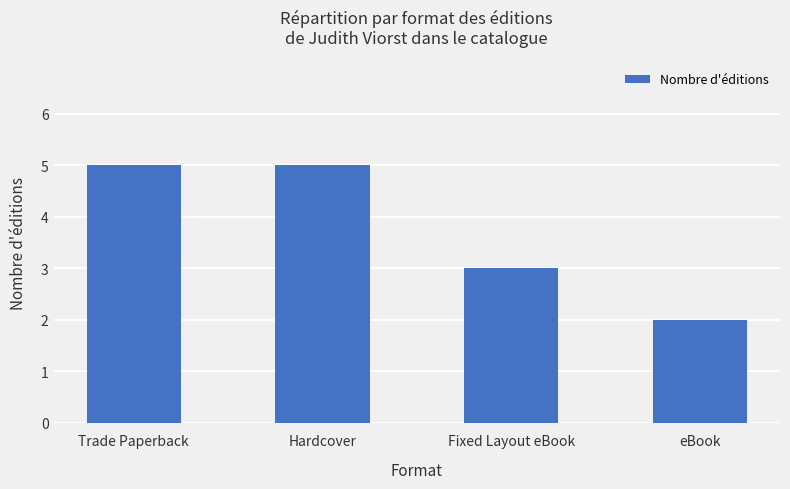

Reading left to right, extract all data points from this chart.

Trade Paperback=5	Hardcover=5	Fixed Layout eBook=3	eBook=2